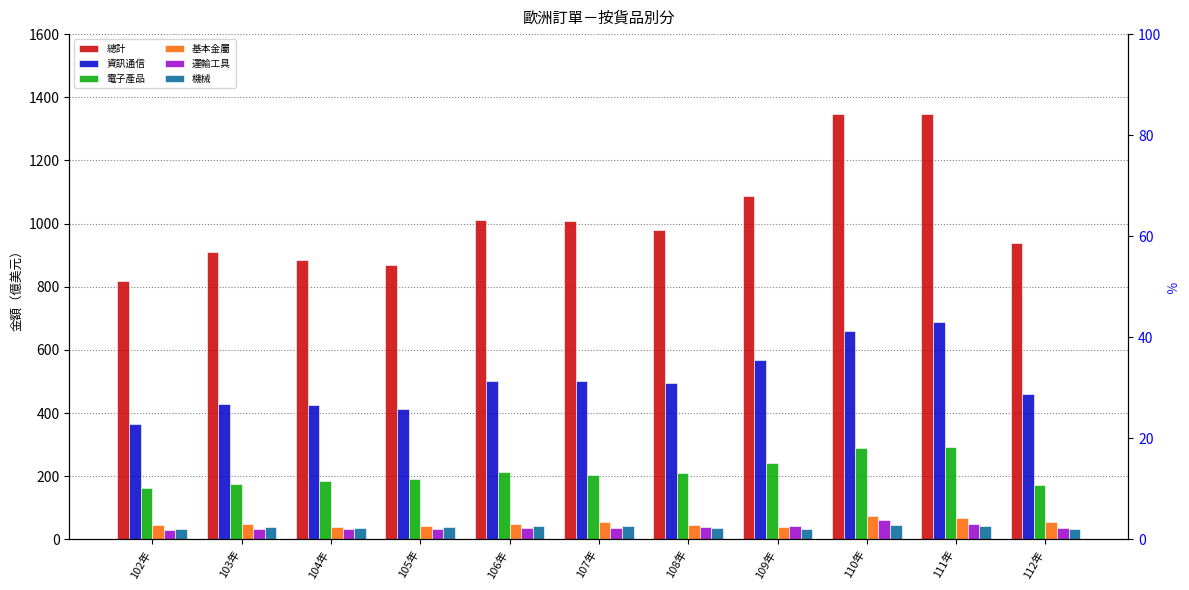

How many groups of bars are there?

11